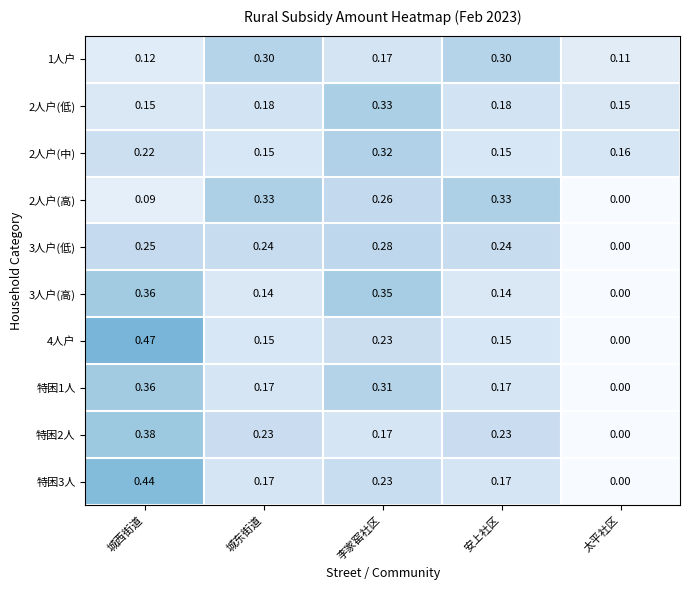

At which category is the sum across all series the highest?

城西街道